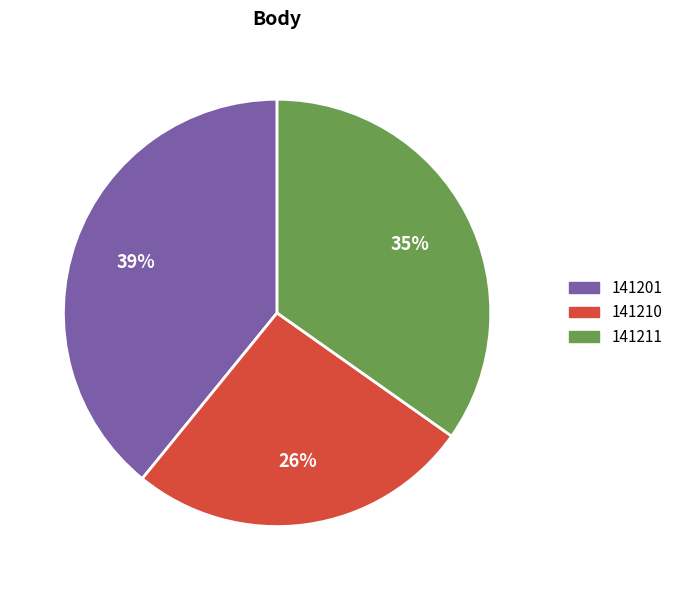

To the nearest percent, what portion does 141201 represent?

39%